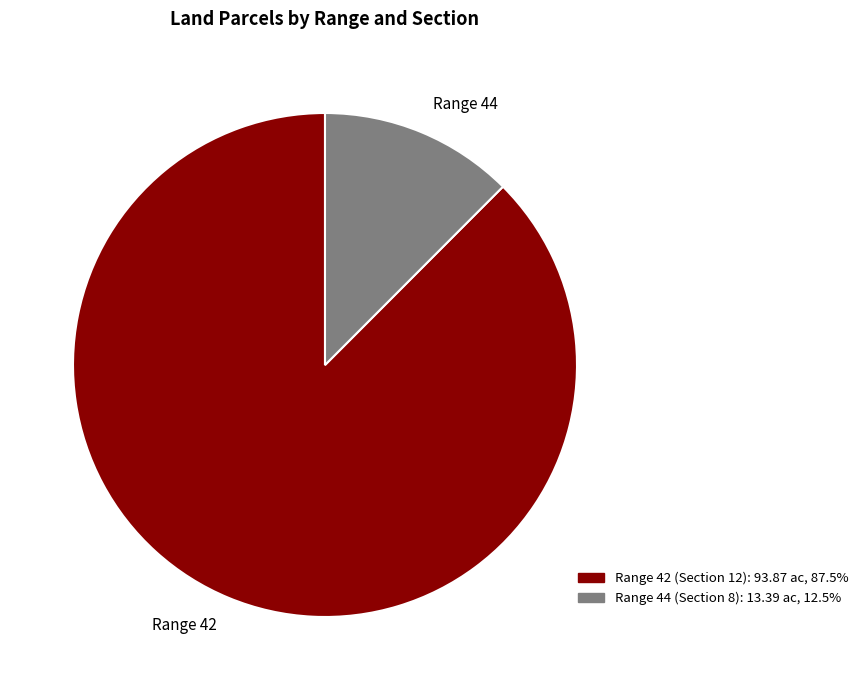

What is the smallest slice in the pie chart?

Range 44